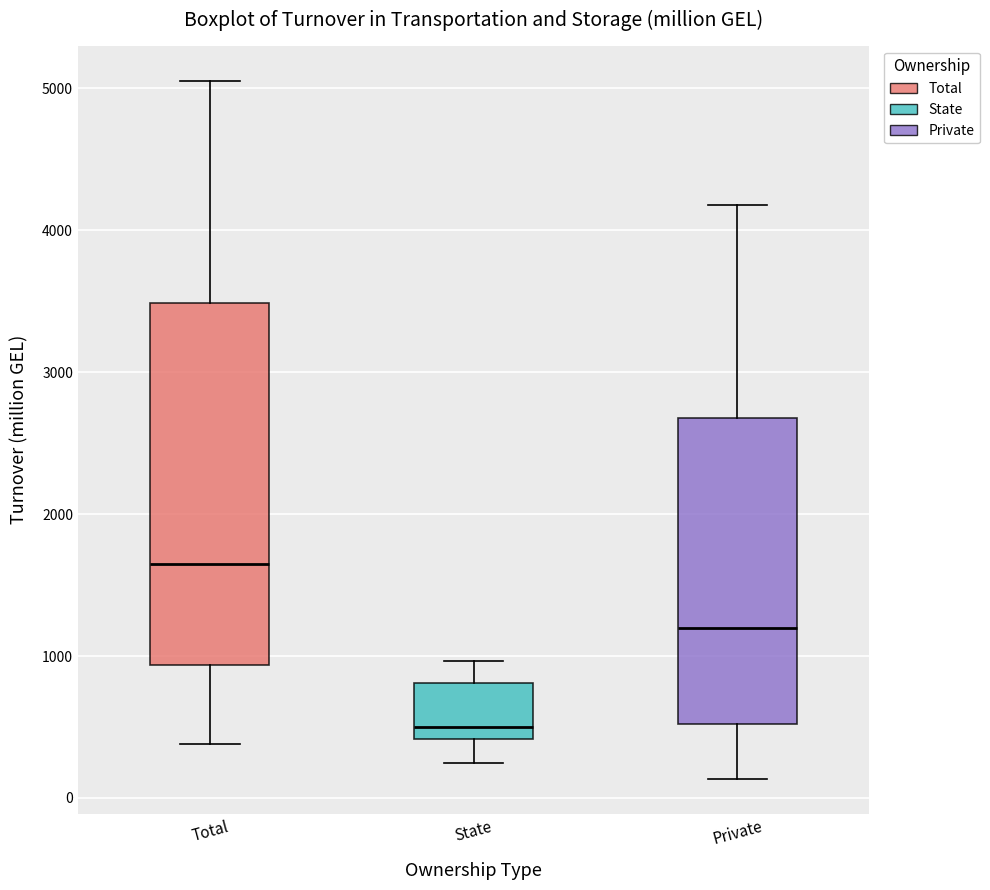

Reading left to right, transcribe this box plot: for each box, give where its median line is, the range the box spans, and where its two whiskers end, as read against the y-axis. The values are not printed on the chart, so give them approximately, as read against the axis.

Total: median 1600, box 900 to 3500, whiskers 400 to 5100
State: median 500, box 400 to 800, whiskers 200 to 1000
Private: median 1200, box 500 to 2700, whiskers 100 to 4200